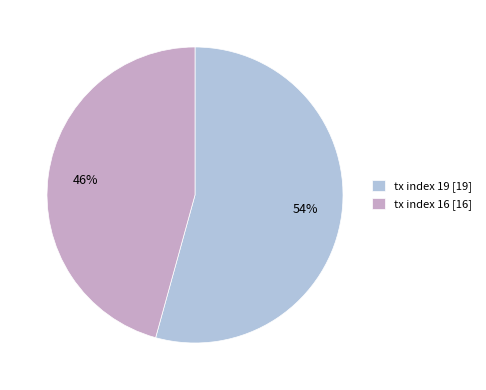

Which category has the biggest portion of the pie?

tx index 19